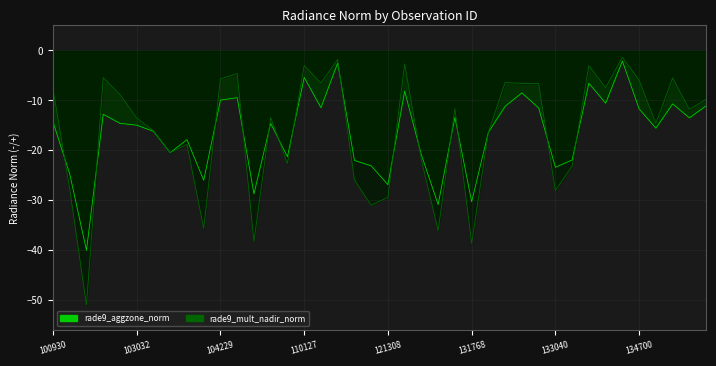

How many interior local valleys does the rade9_aggzone_norm series have?

13